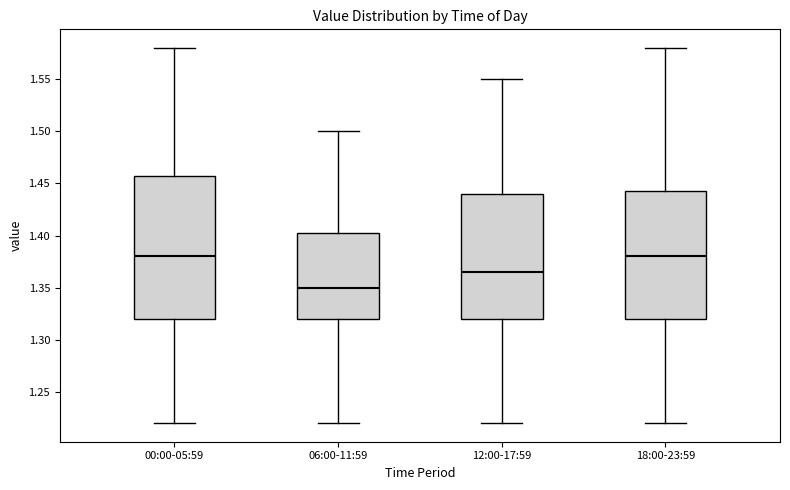

Reading left to right, read every box against the y-axis: the position of its median line, the range the box covers, and the ends of its whiskers. The values are not printed on the chart, so give them approximately, as read against the axis.

00:00-05:59: median 1.380, box 1.320 to 1.460, whiskers 1.220 to 1.580
06:00-11:59: median 1.350, box 1.320 to 1.405, whiskers 1.220 to 1.500
12:00-17:59: median 1.365, box 1.320 to 1.440, whiskers 1.220 to 1.550
18:00-23:59: median 1.380, box 1.320 to 1.445, whiskers 1.220 to 1.580